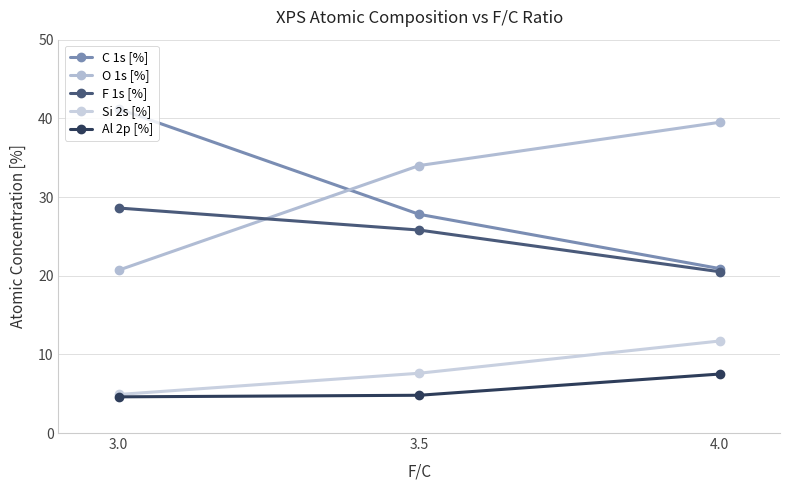

How many data points in F 1s [%] are less than 25?

1